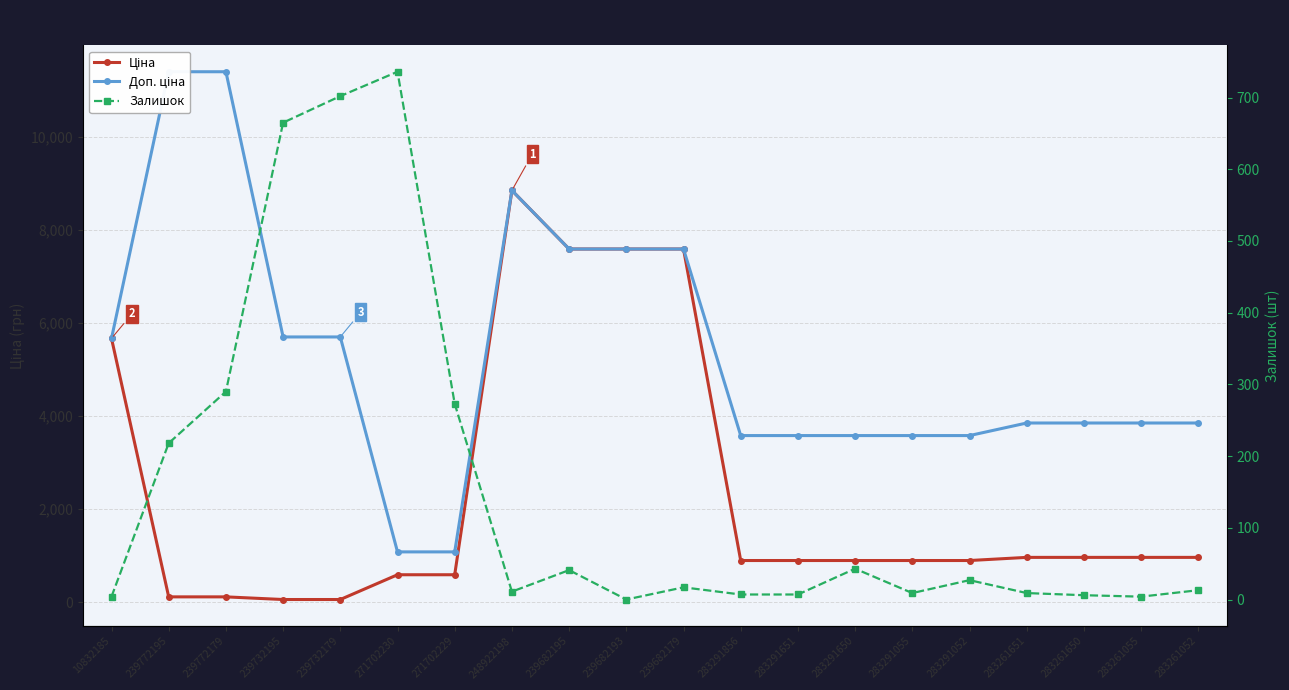

What are all the series names shown in the legend?

Ціна, Доп. ціна, Залишок